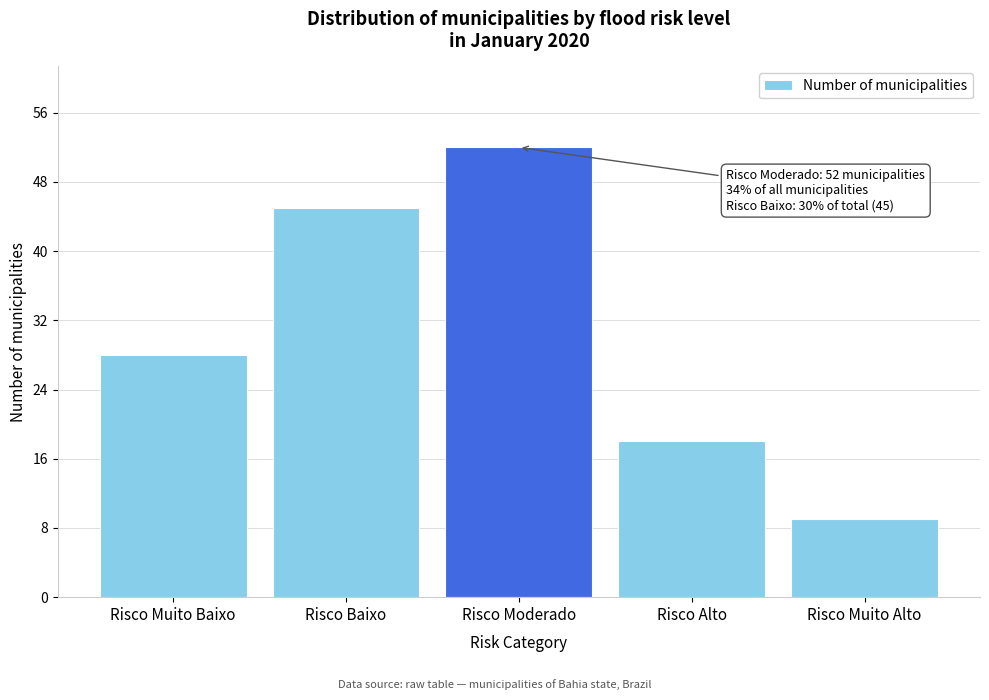

Reading left to right, transcribe all the data shown in this chart.

28	45	52	18	9